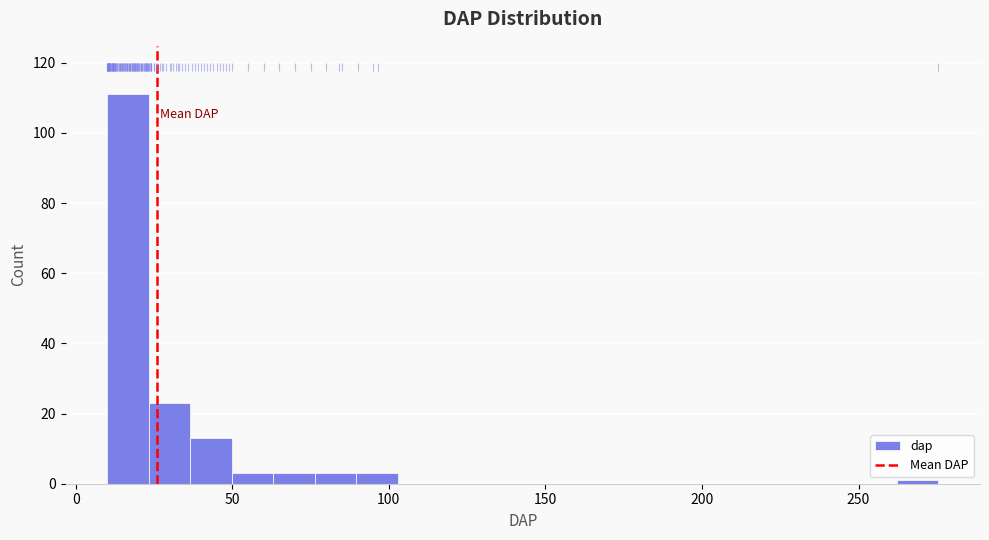

Around what value on the x-axis is the tallest bar? Give the approximate position of its centre, as read against the axis.

15